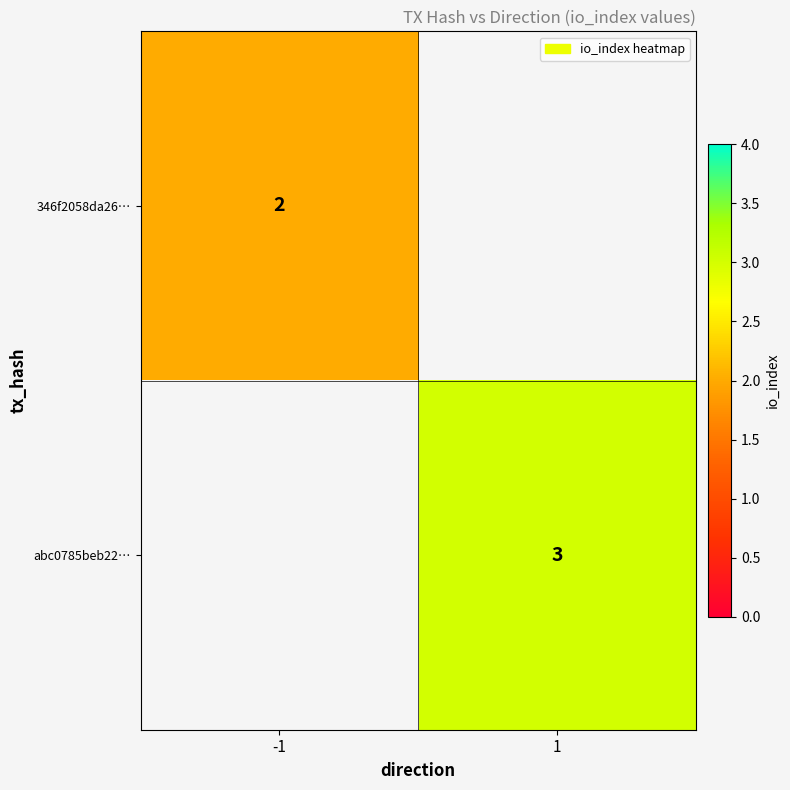

True or false: abc0785beb22… has a value of 3 at 1.

True